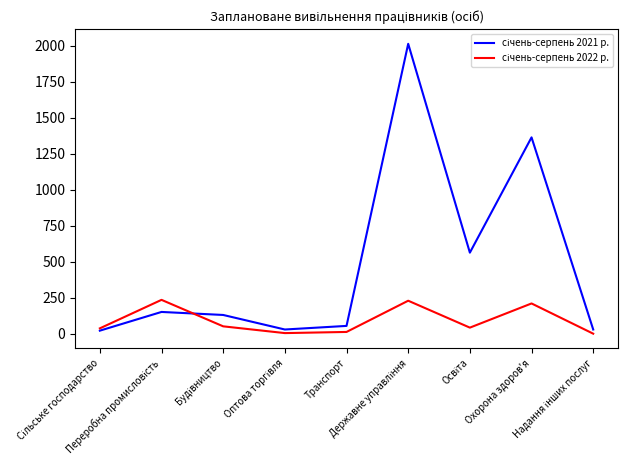

What is the maximum value shown in the chart?

2014